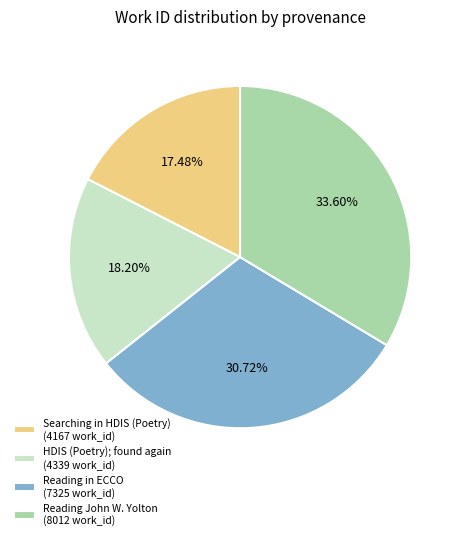

How many slices are in this pie chart?

4